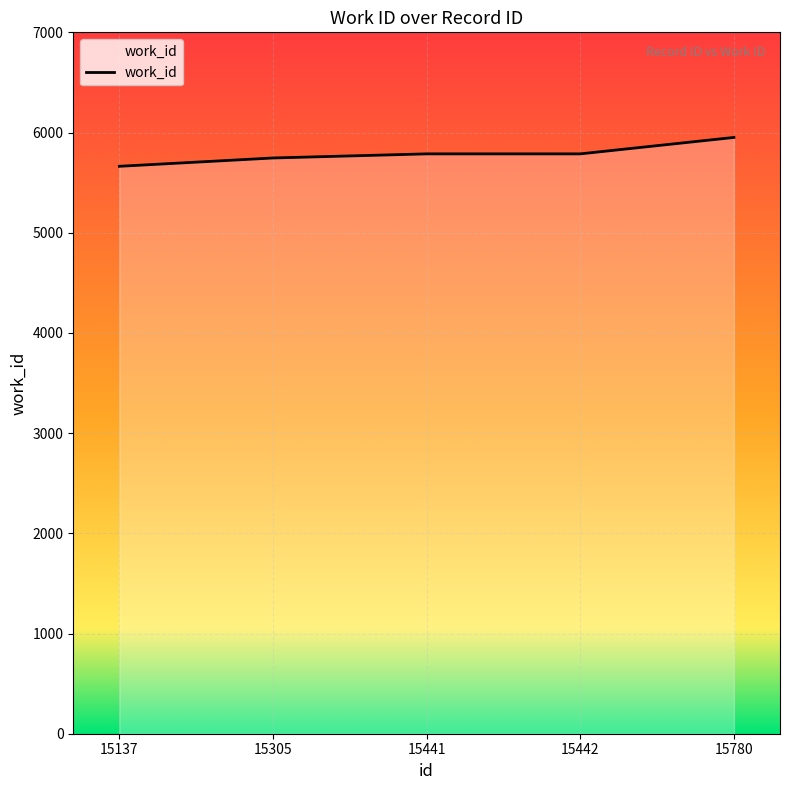

Is it true that the value at 15441 is 2996?

False